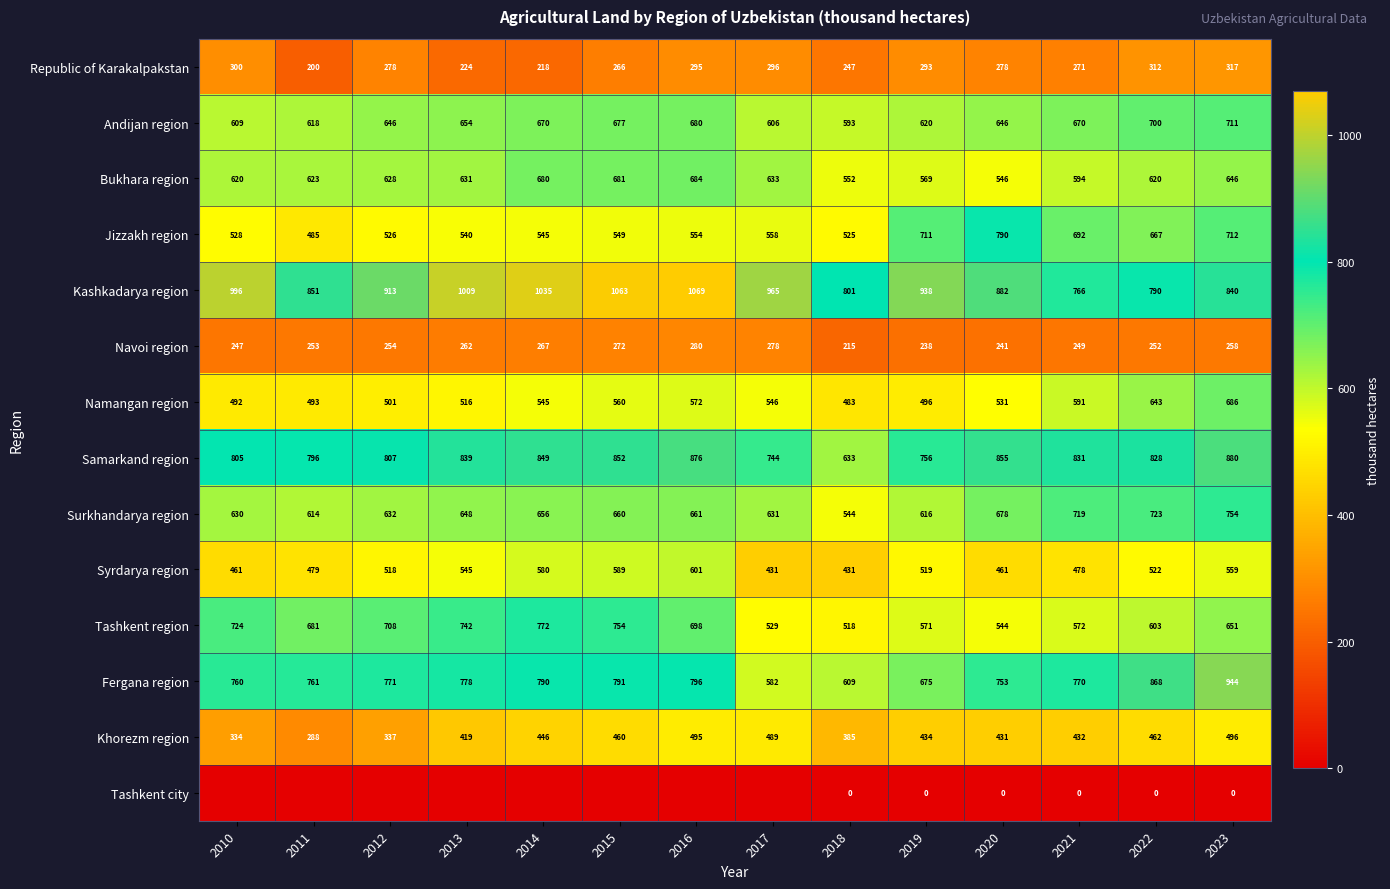

At which label does Khorezm region reach its peak?

2023